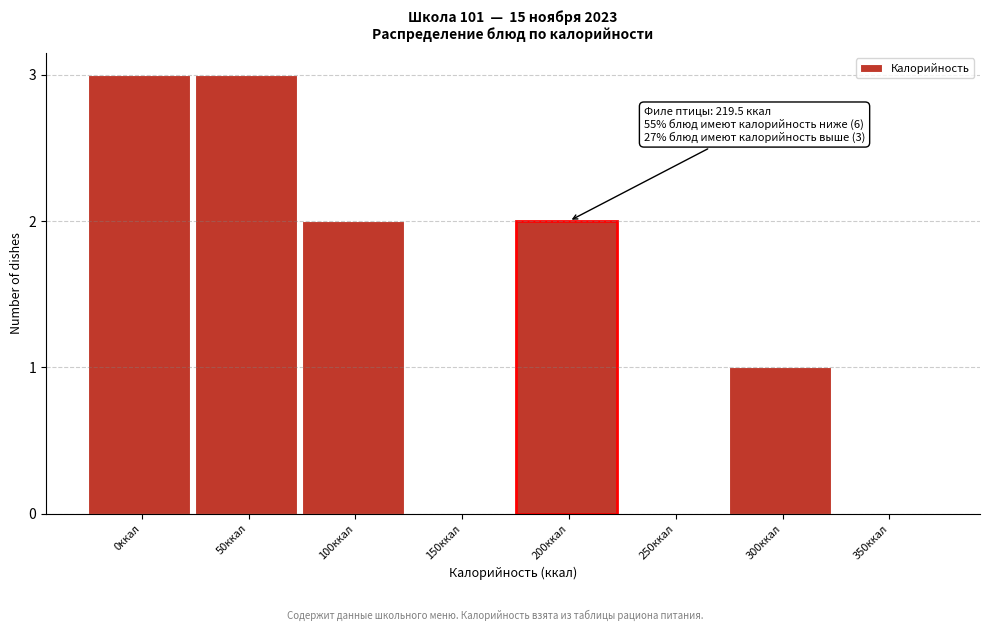

Reading left to right, extract all data points from this chart.

0ккал=3	50ккал=3	100ккал=2	150ккал=0	200ккал=2	250ккал=0	300ккал=1	350ккал=0